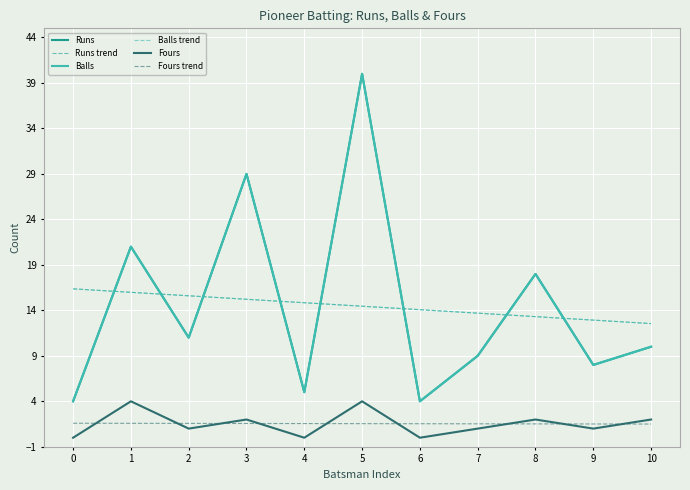

Is this an area chart (filled region under the line)?

No